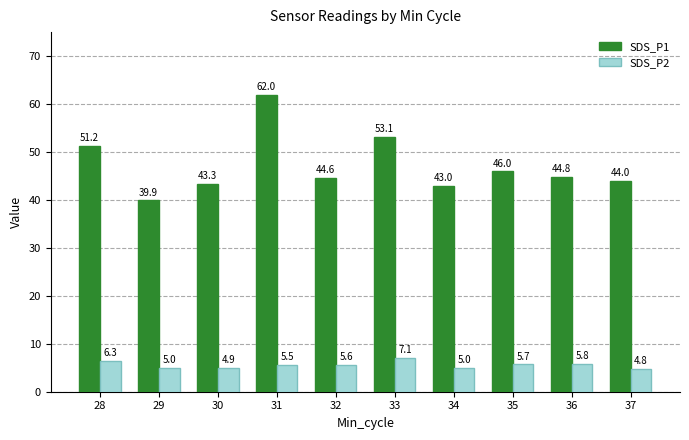

Are the bars horizontal?

No